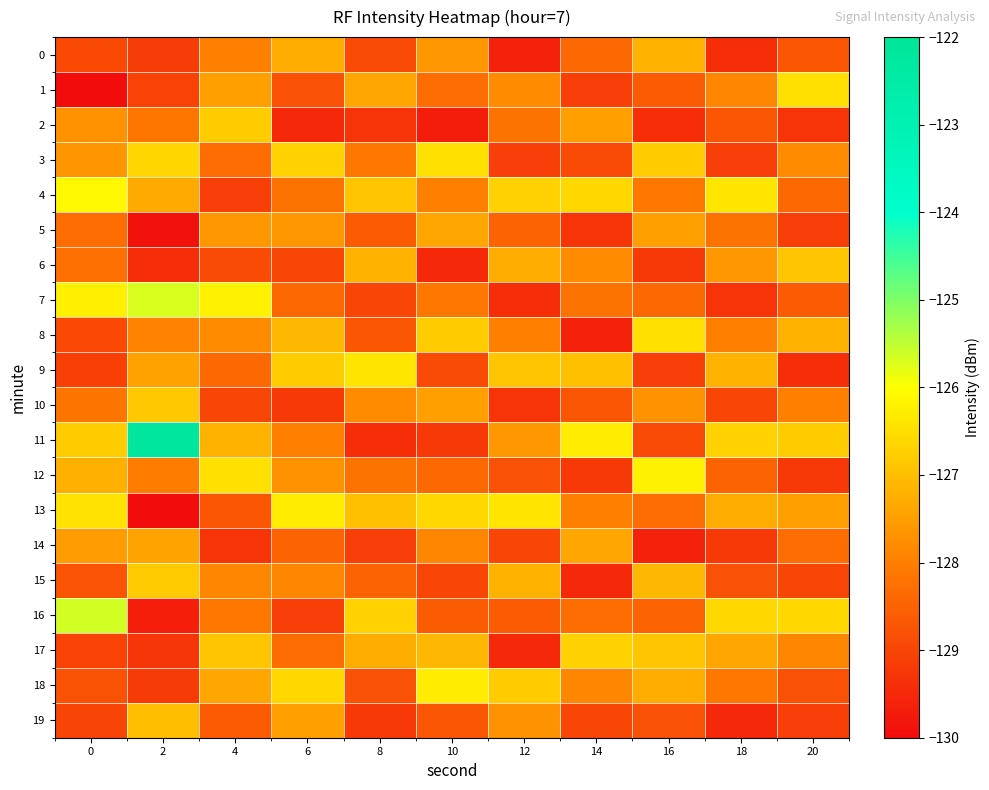

Count the number of data series in this chart.

20